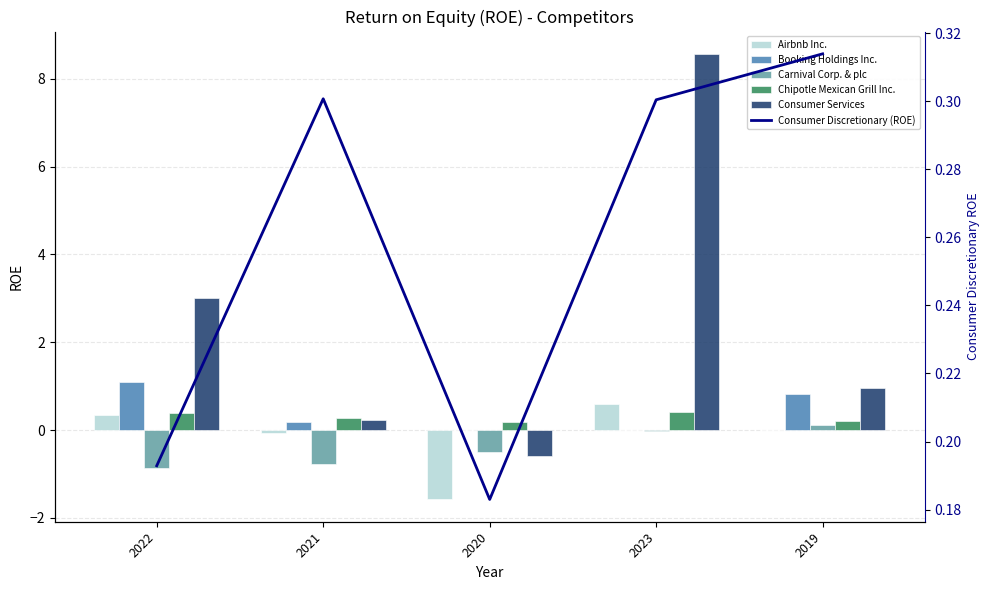

List the labels in order of Consumer Discretionary (ROE) value, largest first.

2019, 2021, 2023, 2022, 2020